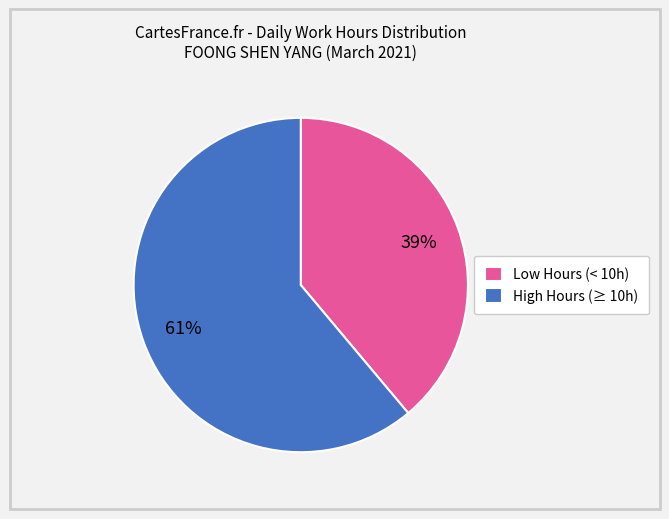

To the nearest percent, what percentage of the pie is High Hours (≥ 10h)?

61%